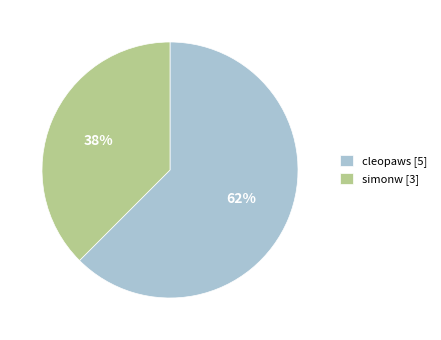

Which slice is the largest?

cleopaws